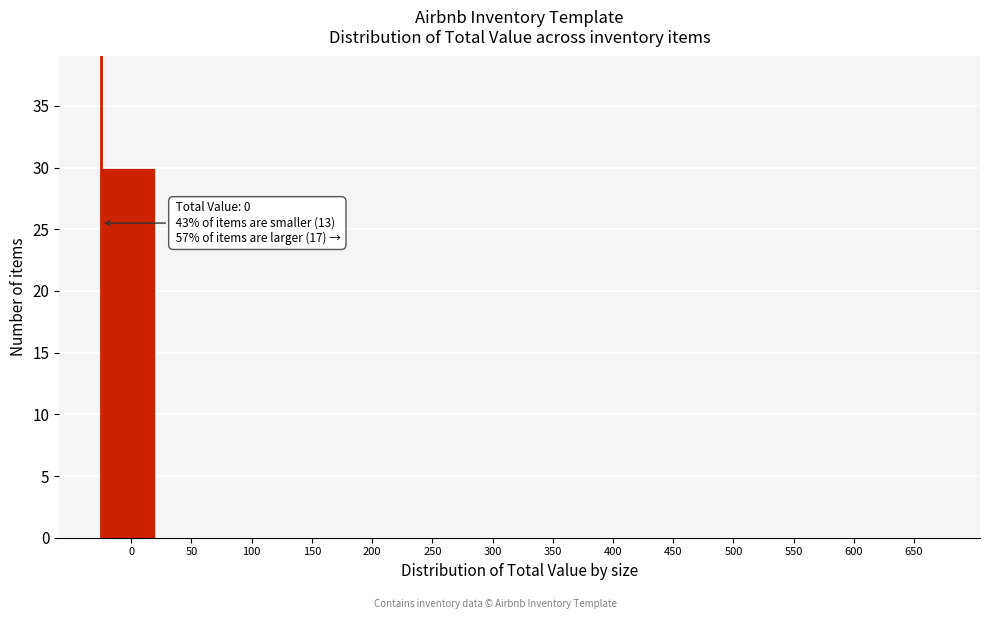

Reading left to right, transcribe all the data shown in this chart.

0=30	50=0	100=0	150=0	200=0	250=0	300=0	350=0	400=0	450=0	500=0	550=0	600=0	650=0